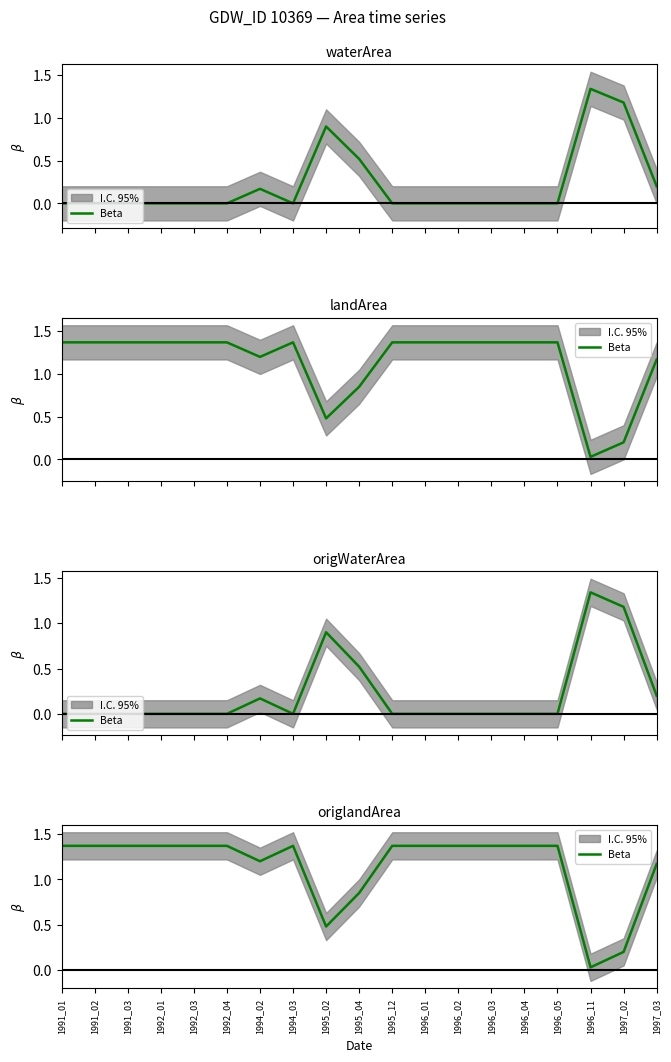

Where is the first local minimum?

1994_02